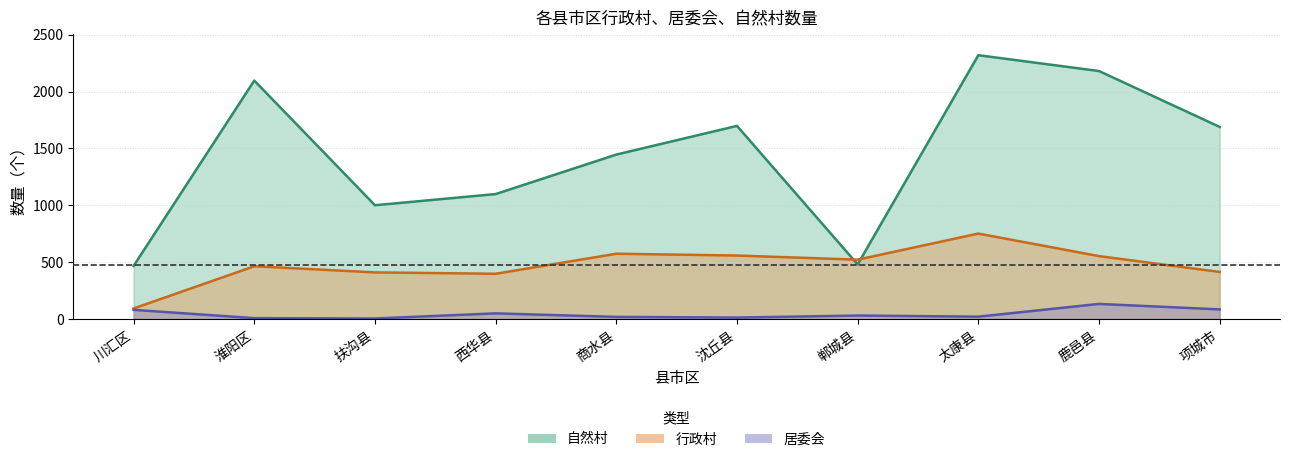

What is the label of the 6th point from the right?

商水县